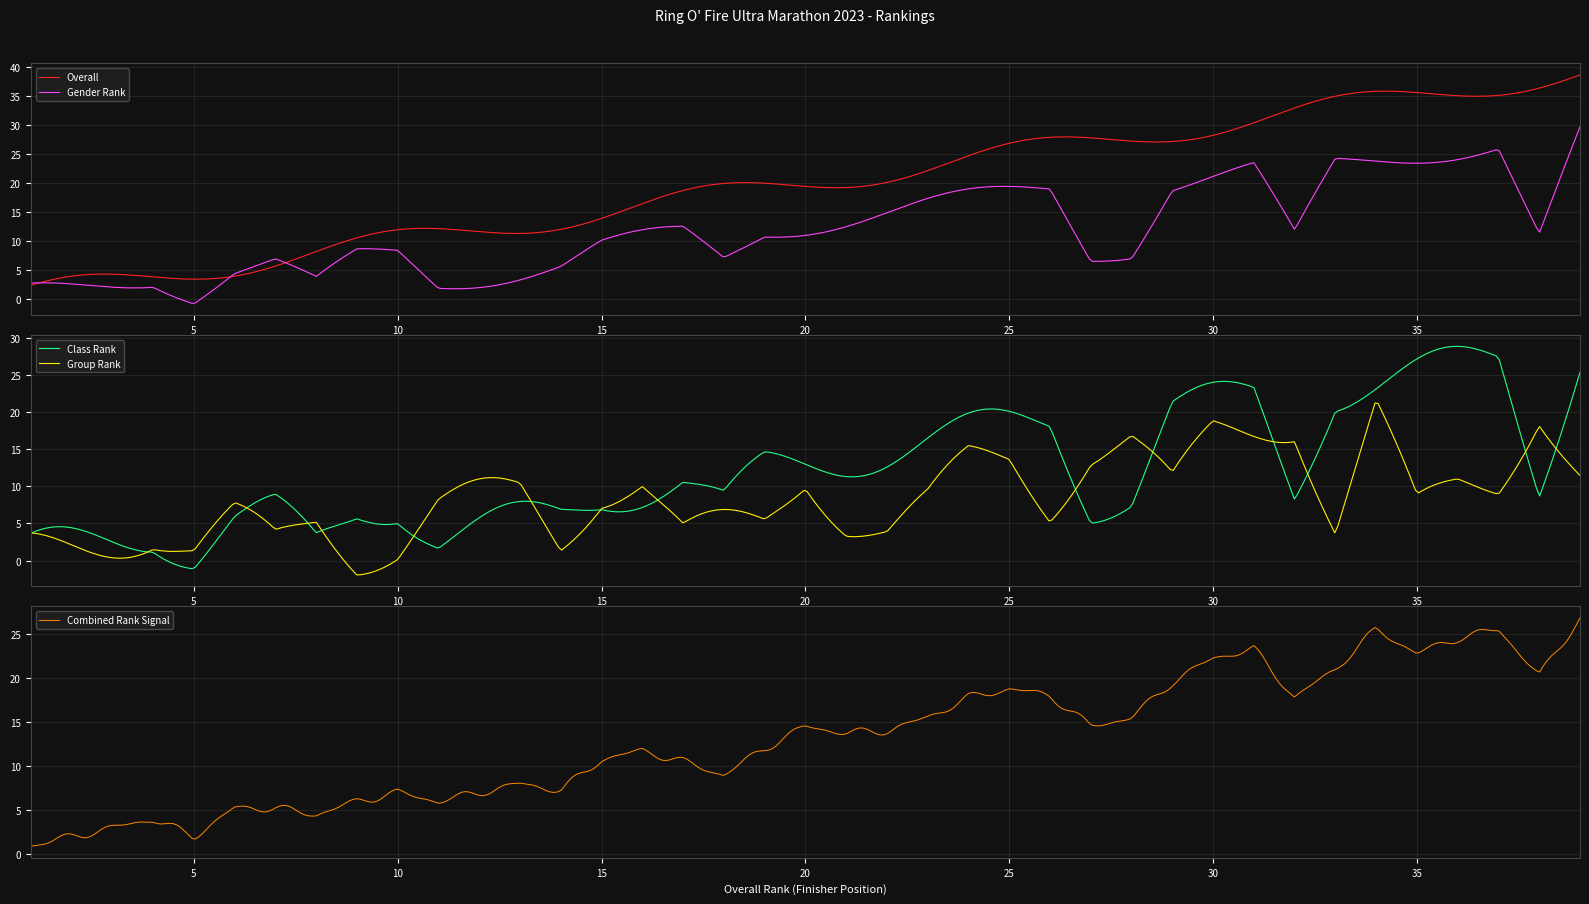

What is the highest value of the Overall series?

38.6